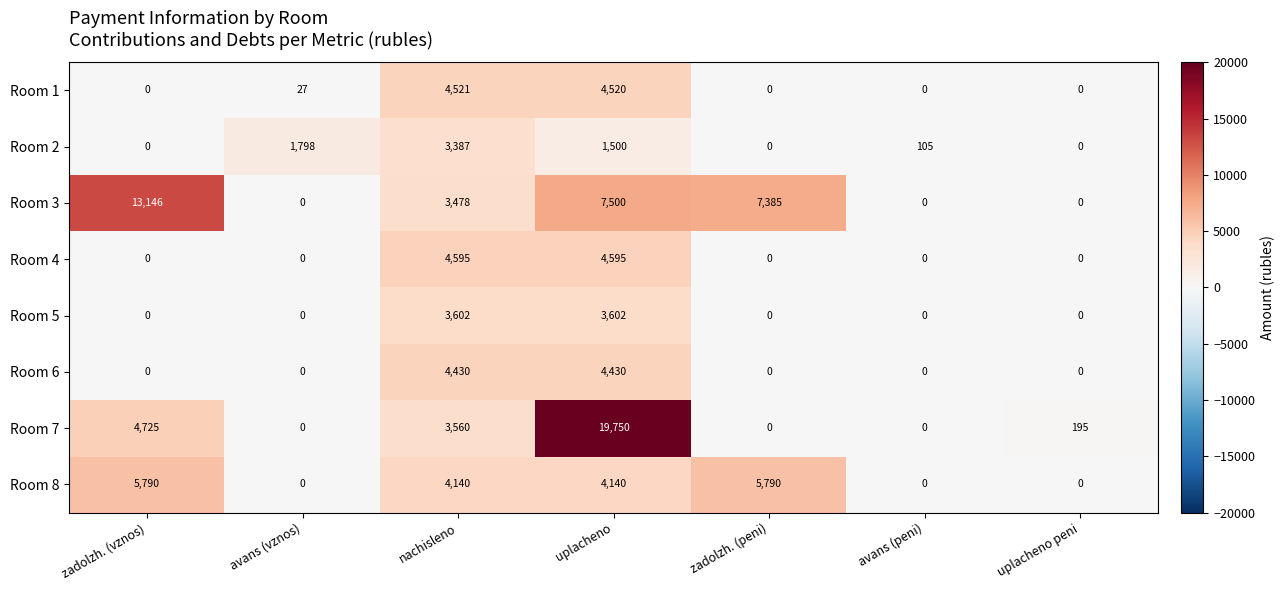

What value does the Room 2 series have at uplacheno?

1500